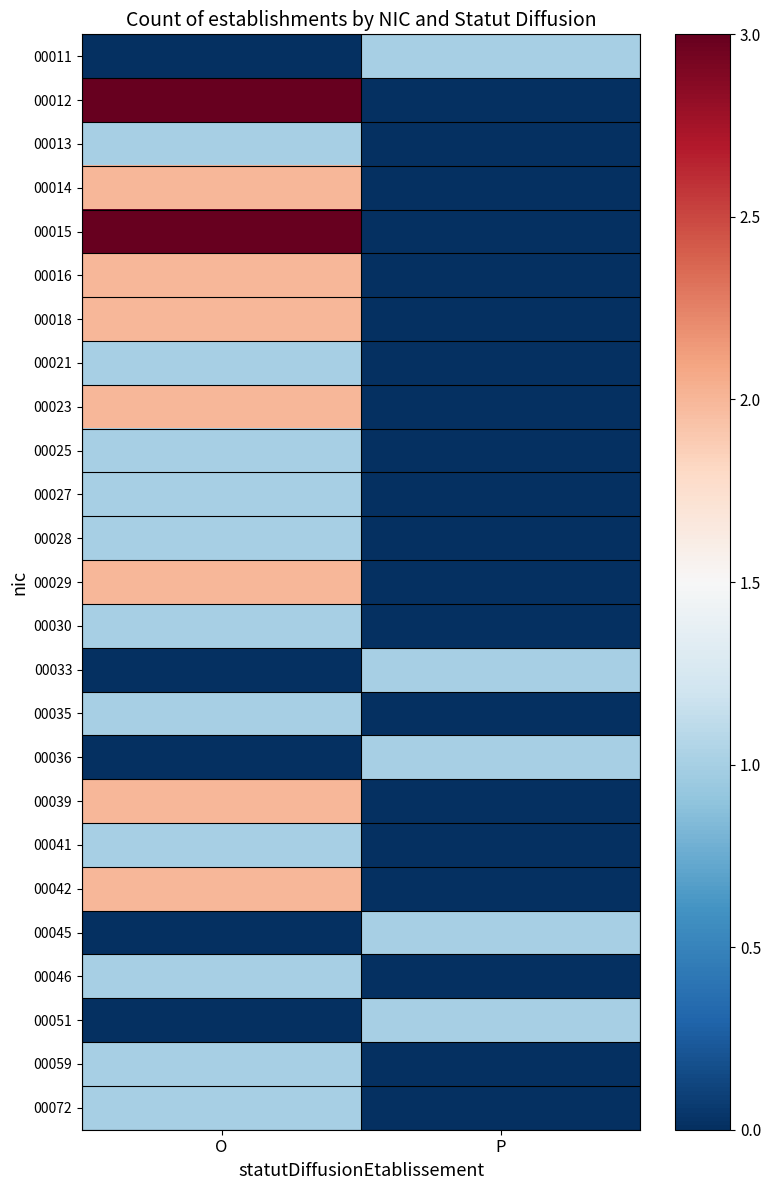

Between P and O, which is larger?

P